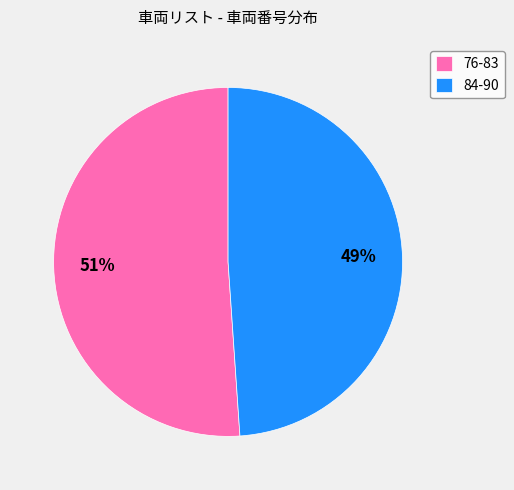

Does 84-90 account for over 50% of the chart?

No